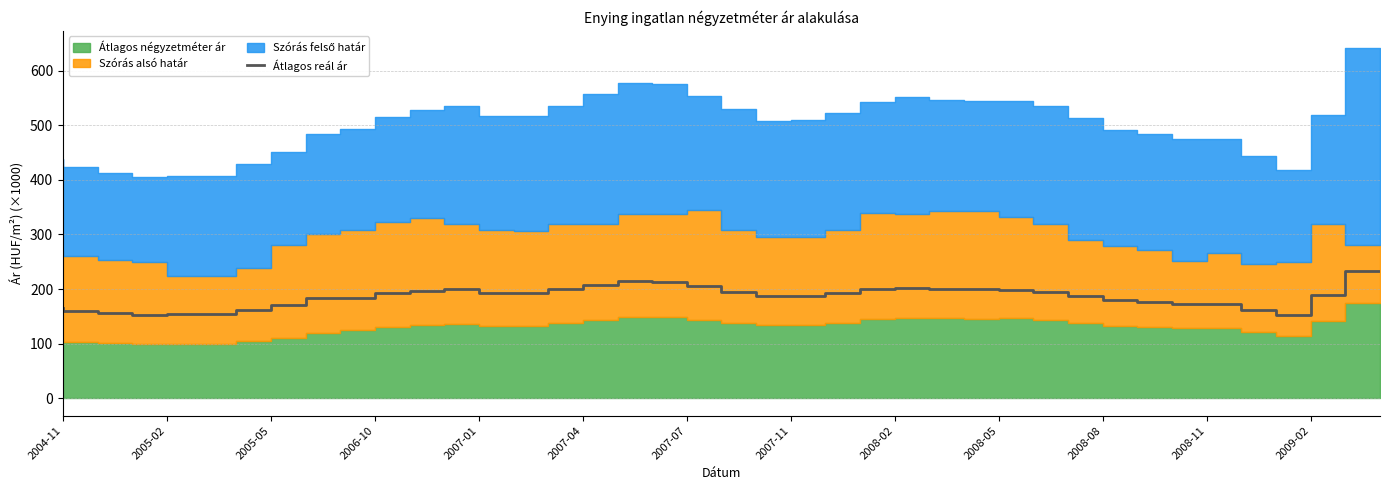

What is the highest value of the Átlagos reál ár series?

232.8